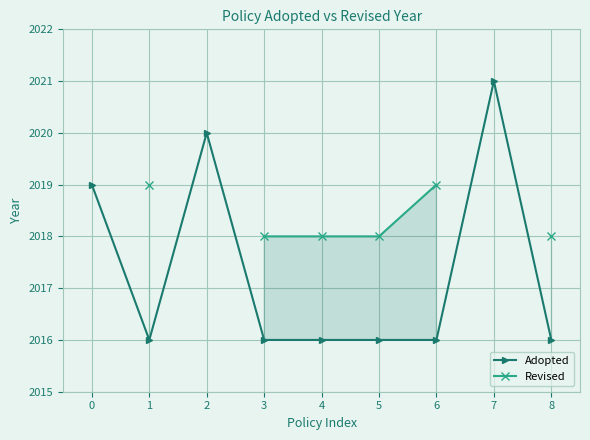

Count the number of categories in the chart.

9